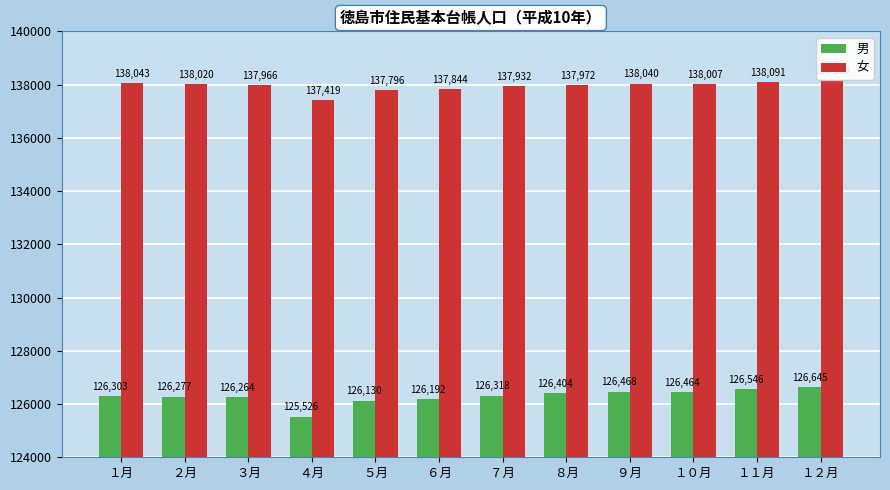

Which series has the largest range (max minus min)?

男